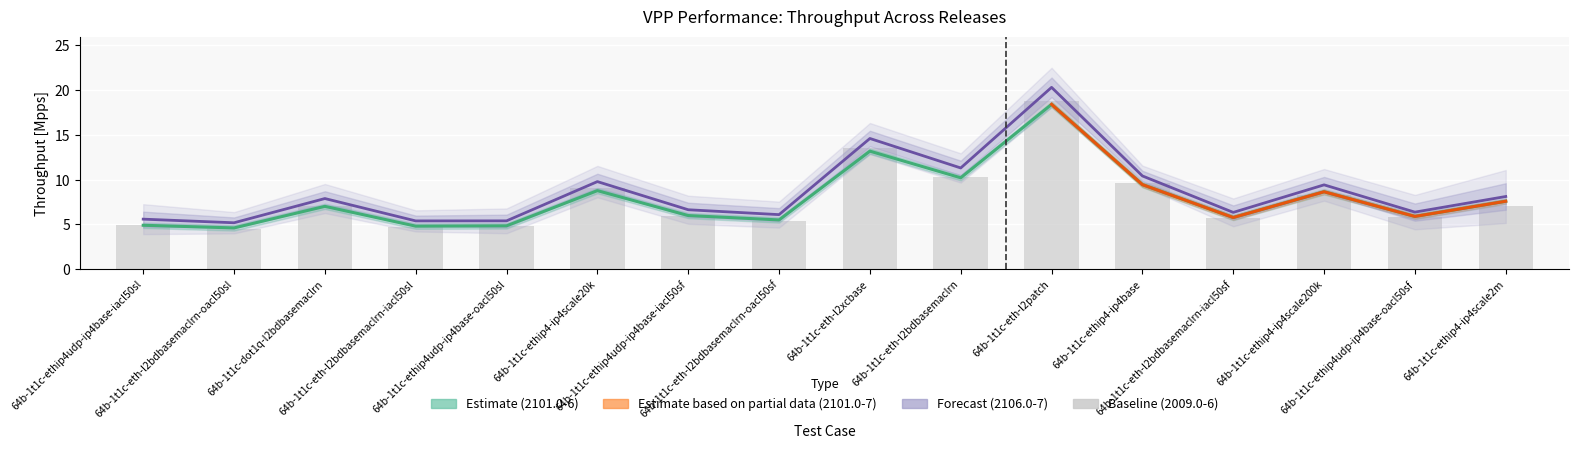

Which category has the lowest value across all series?

64b-1t1c-eth-l2bdbasemaclrn-oacl50sl